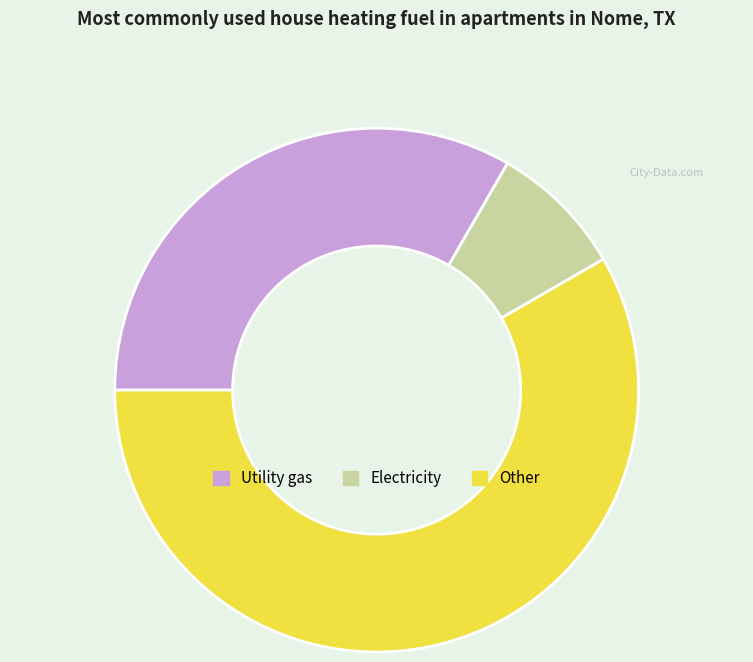

Is there a majority slice in this chart?

Yes